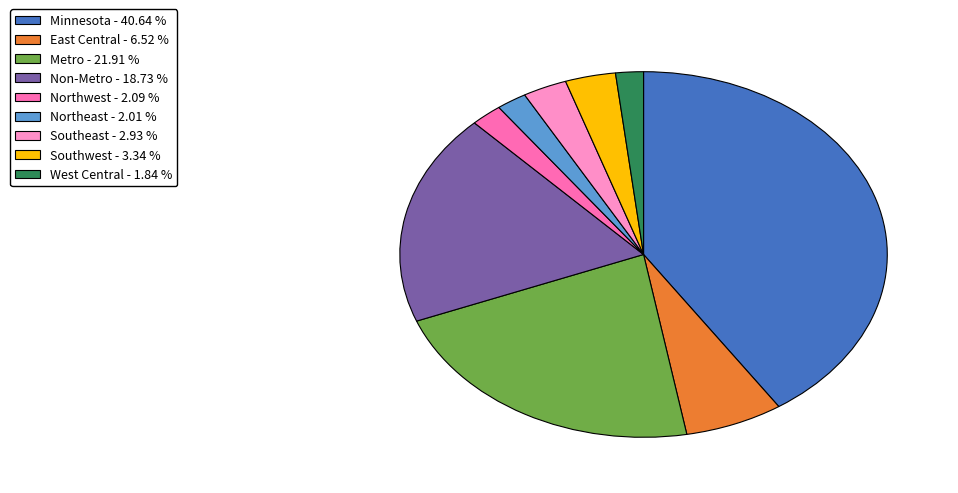

Does Non-Metro represent more than half of the total?

No